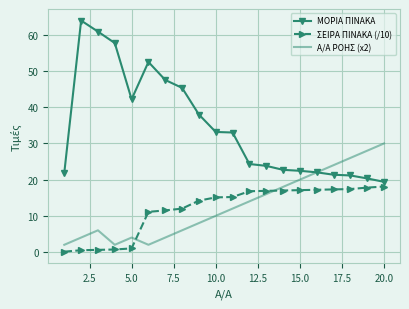

Which series has the largest total across all categories?

ΜΟΡΙΑ ΠΙΝΑΚΑ